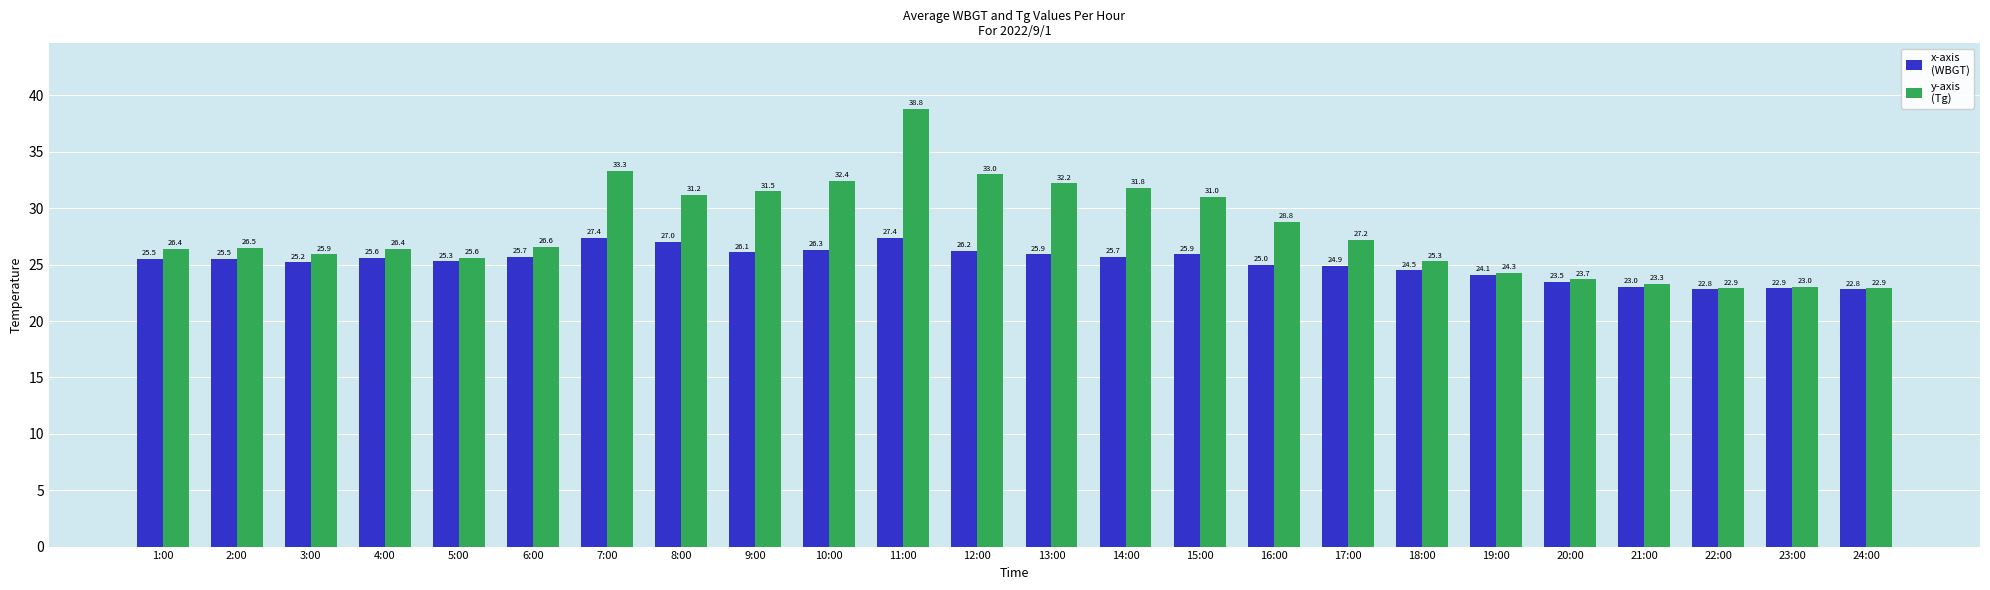

What is the label of the 5th bar from the right?

20:00